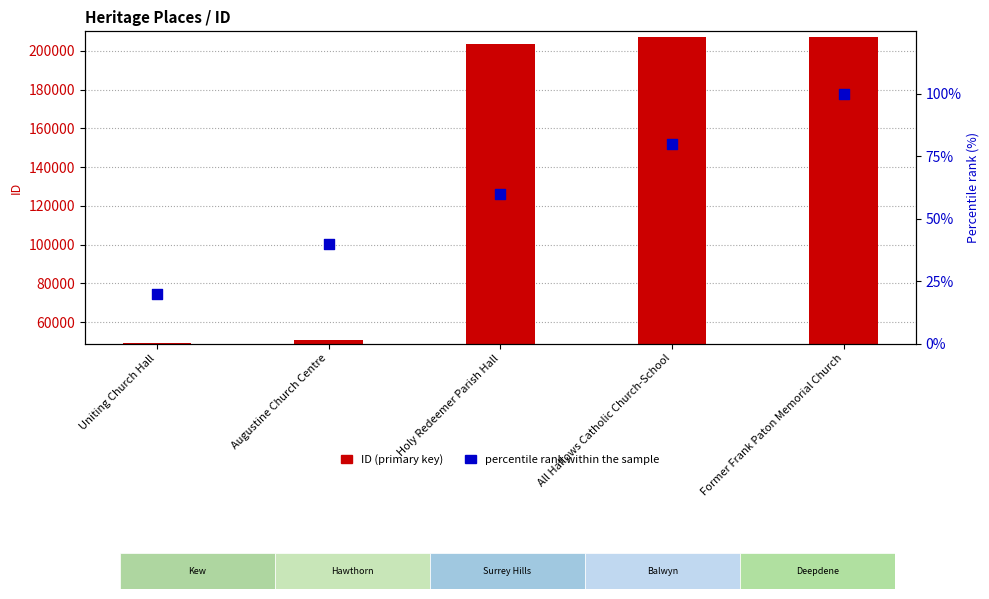

Which series has the widest spread of Y values?

ID (primary key)